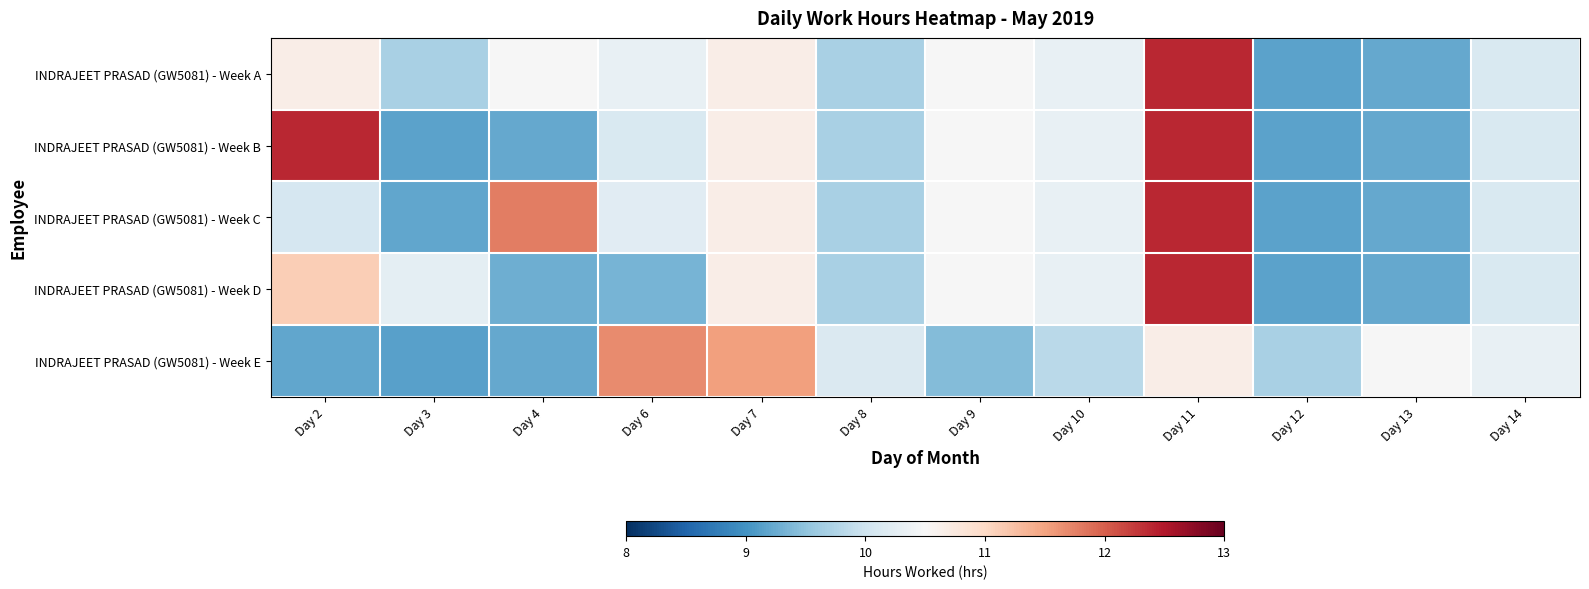

Reading left to right, extract all data points from this chart.

INDRAJEET PRASAD (GW5081) - Week A: Day 2=10.7	Day 3=9.7	Day 4=10.5	Day 6=10.3	Day 7=10.7	Day 8=9.7	Day 9=10.5	Day 10=10.3	Day 11=12.4	Day 12=9.2	Day 13=9.2	Day 14=10.1
INDRAJEET PRASAD (GW5081) - Week B: Day 2=12.4	Day 3=9.2	Day 4=9.2	Day 6=10.1	Day 7=10.7	Day 8=9.7	Day 9=10.5	Day 10=10.3	Day 11=12.4	Day 12=9.2	Day 13=9.2	Day 14=10.1
INDRAJEET PRASAD (GW5081) - Week C: Day 2=10.1	Day 3=9.2	Day 4=11.8	Day 6=10.2	Day 7=10.7	Day 8=9.7	Day 9=10.5	Day 10=10.3	Day 11=12.4	Day 12=9.2	Day 13=9.2	Day 14=10.1
INDRAJEET PRASAD (GW5081) - Week D: Day 2=11.1	Day 3=10.3	Day 4=9.3	Day 6=9.3	Day 7=10.7	Day 8=9.7	Day 9=10.5	Day 10=10.3	Day 11=12.4	Day 12=9.2	Day 13=9.2	Day 14=10.1
INDRAJEET PRASAD (GW5081) - Week E: Day 2=9.2	Day 3=9.2	Day 4=9.2	Day 6=11.7	Day 7=11.5	Day 8=10.1	Day 9=9.4	Day 10=9.8	Day 11=10.7	Day 12=9.7	Day 13=10.5	Day 14=10.3